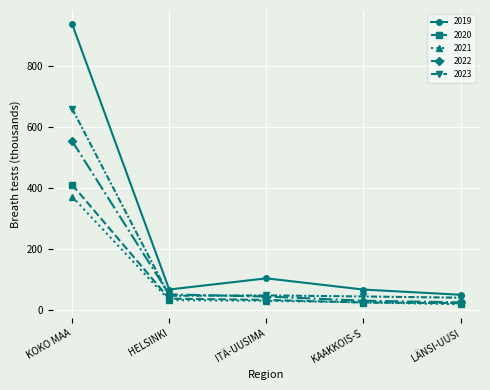

Rank the series by their maximum value, from lowest to highest.

2021, 2020, 2022, 2023, 2019